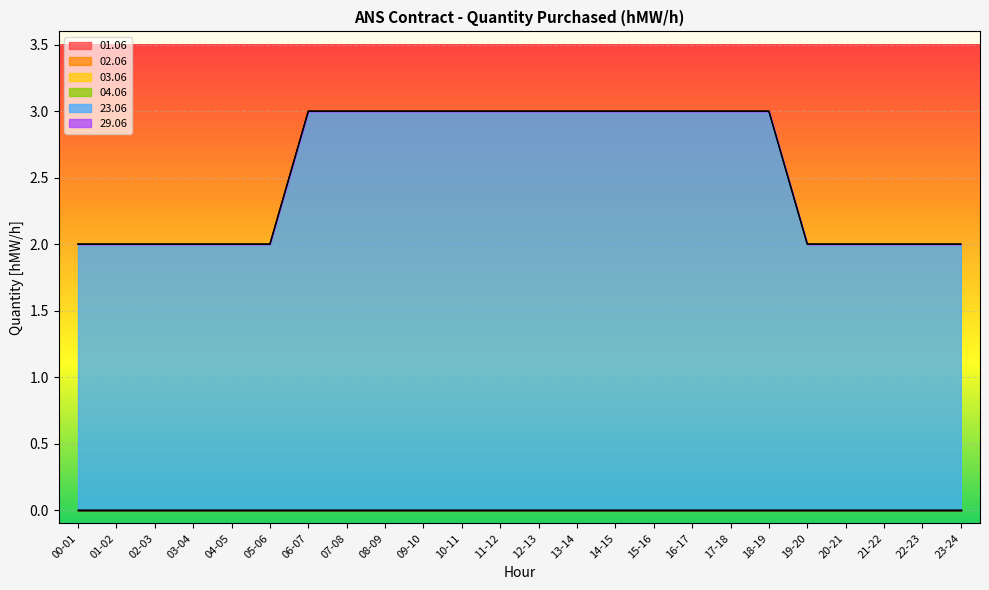

At which label is 29.06 closest to 0?

00-01